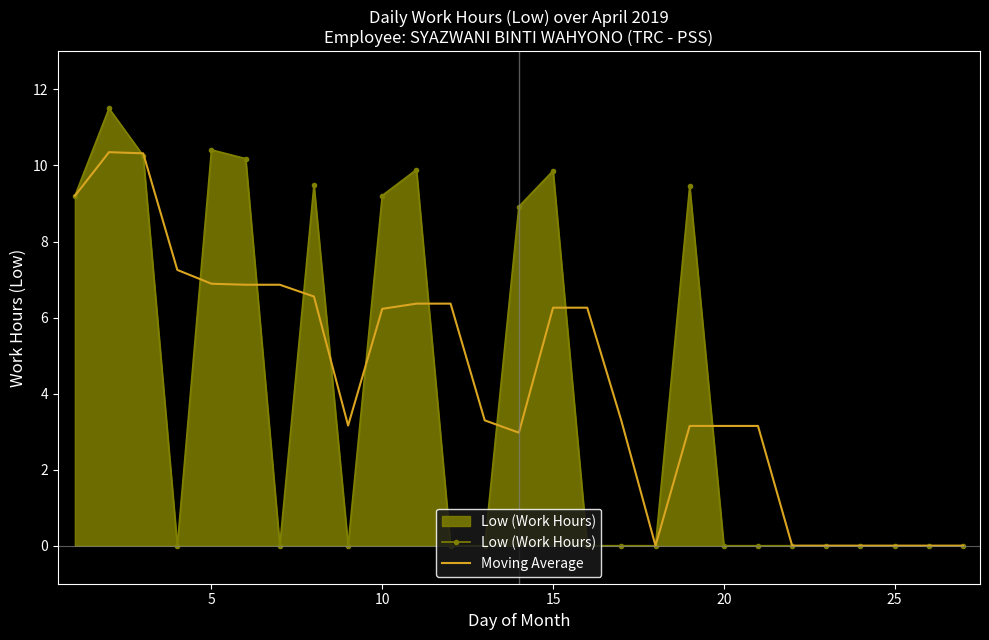

Which series has the largest range (max minus min)?

Low (Work Hours)